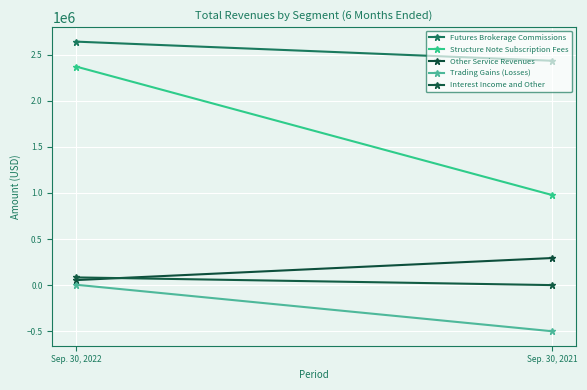

What is the difference between the Other Service Revenues values at Sep. 30, 2022 and Sep. 30, 2021?

238750